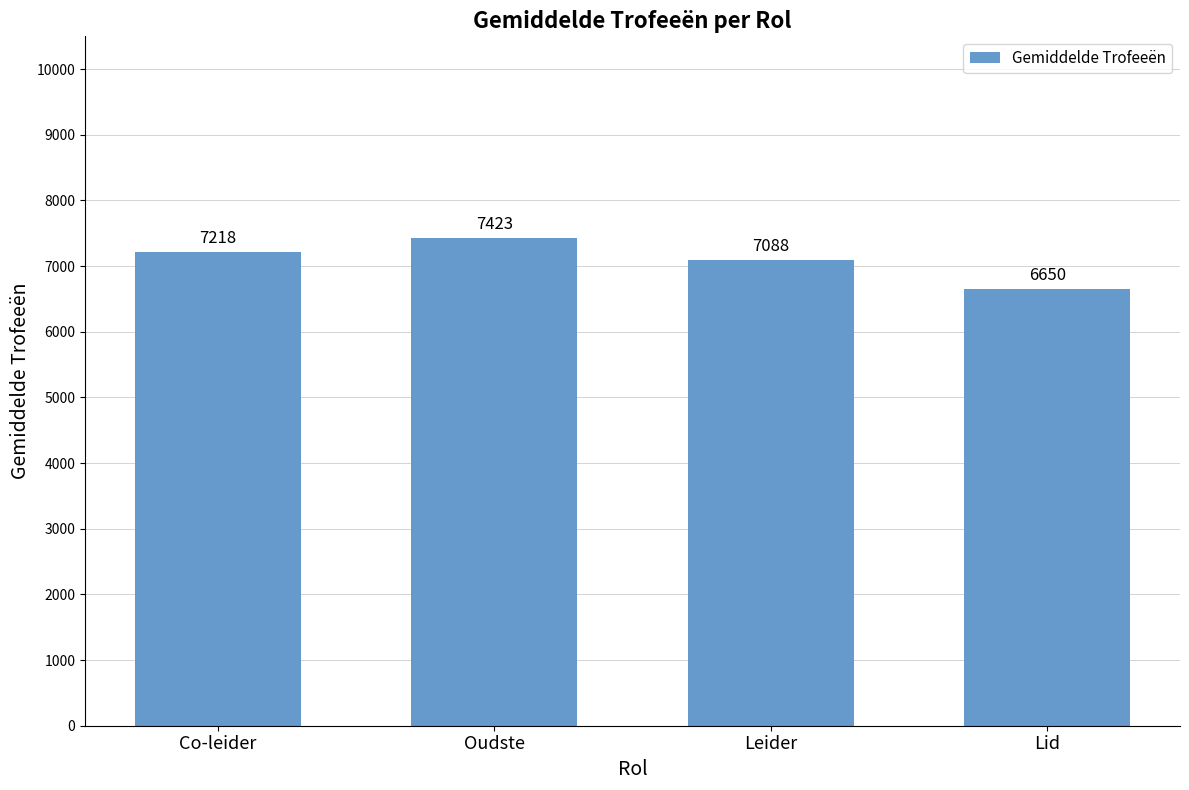

What is the label of the 1st bar from the right?

Lid